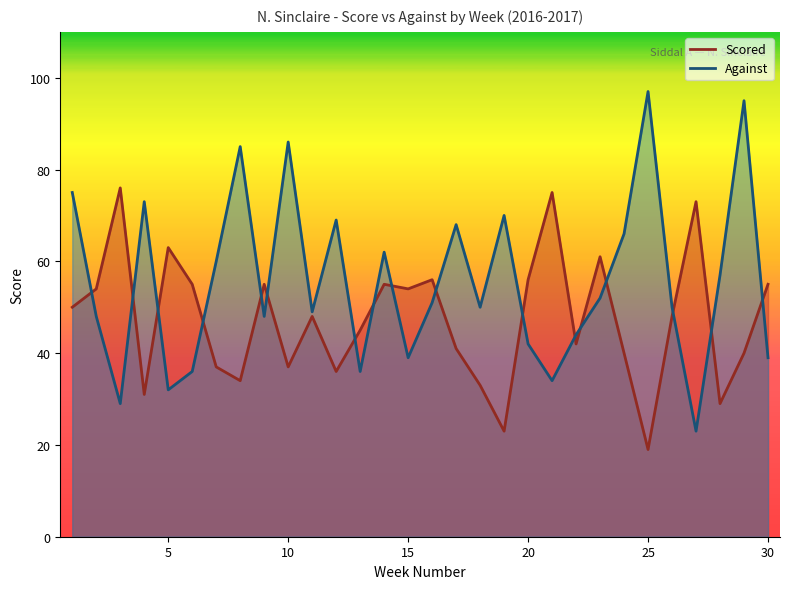

The value of Against at 19 is 70. True or false?

True